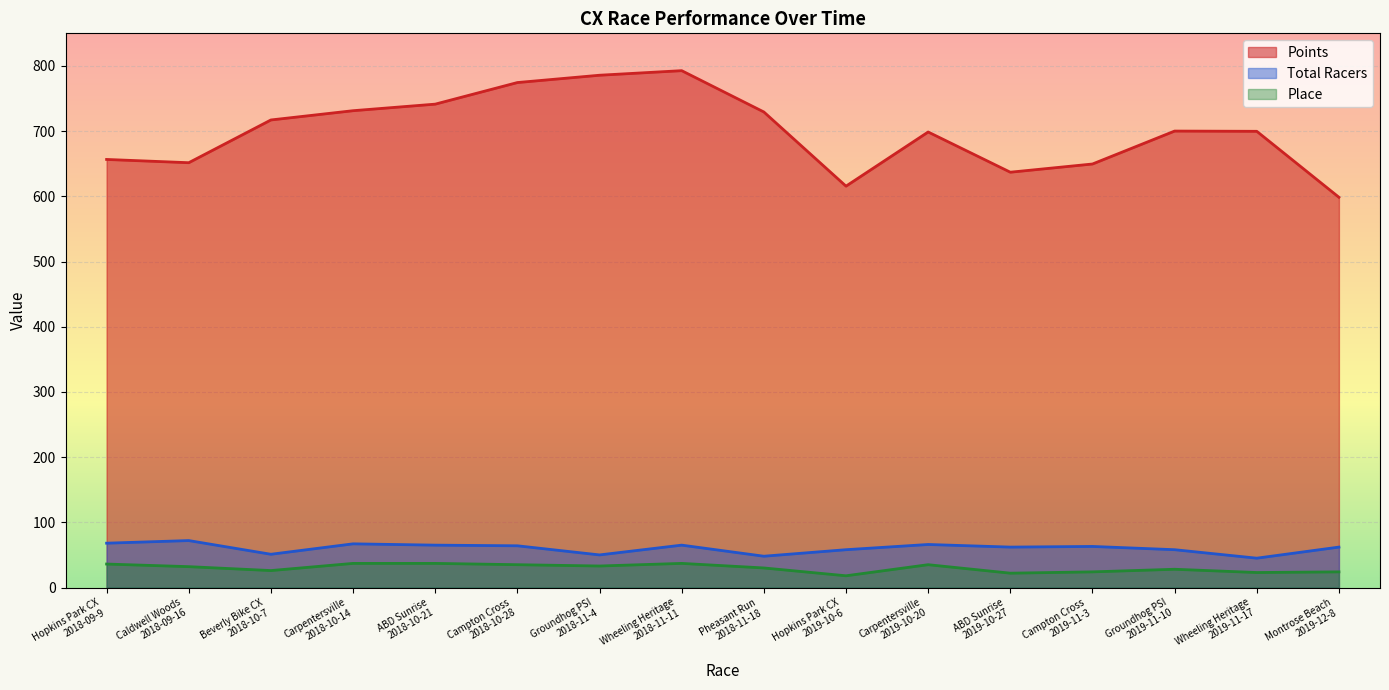

What position from the left is Hopkins Park CX
2019-10-6?

10